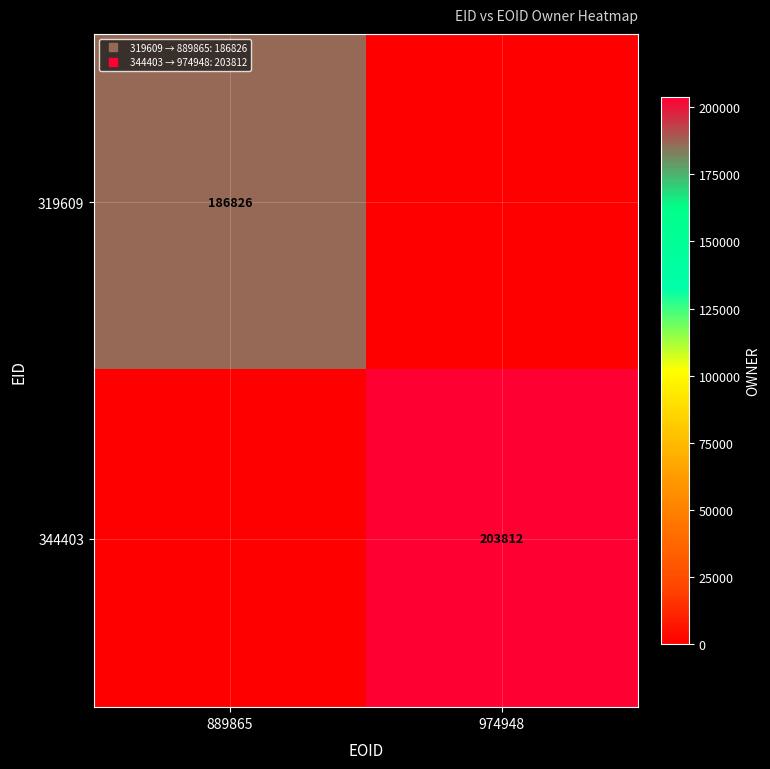

How many data points in 344403 are less than 203812?

1